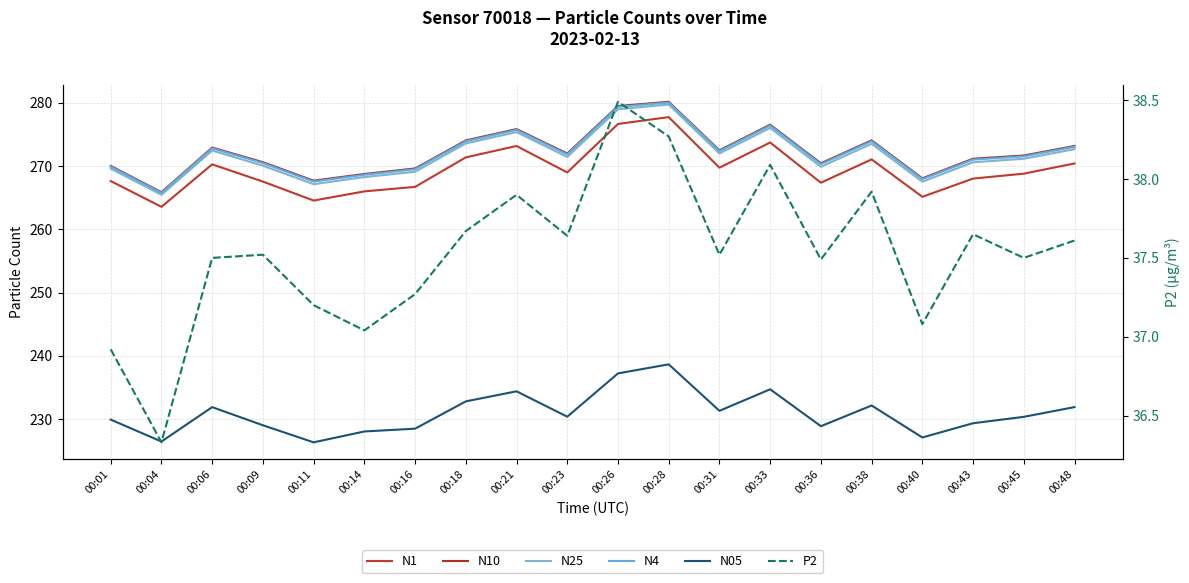

How many values in the N4 series are below 271?

8